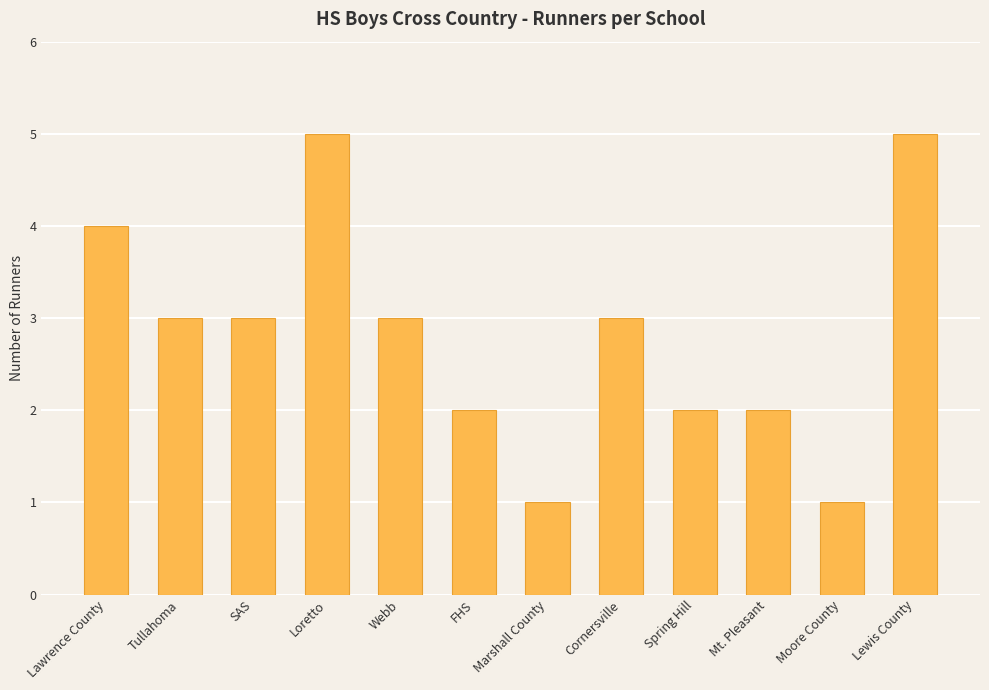

The chart shows a value of 3 at Spring Hill. True or false?

False